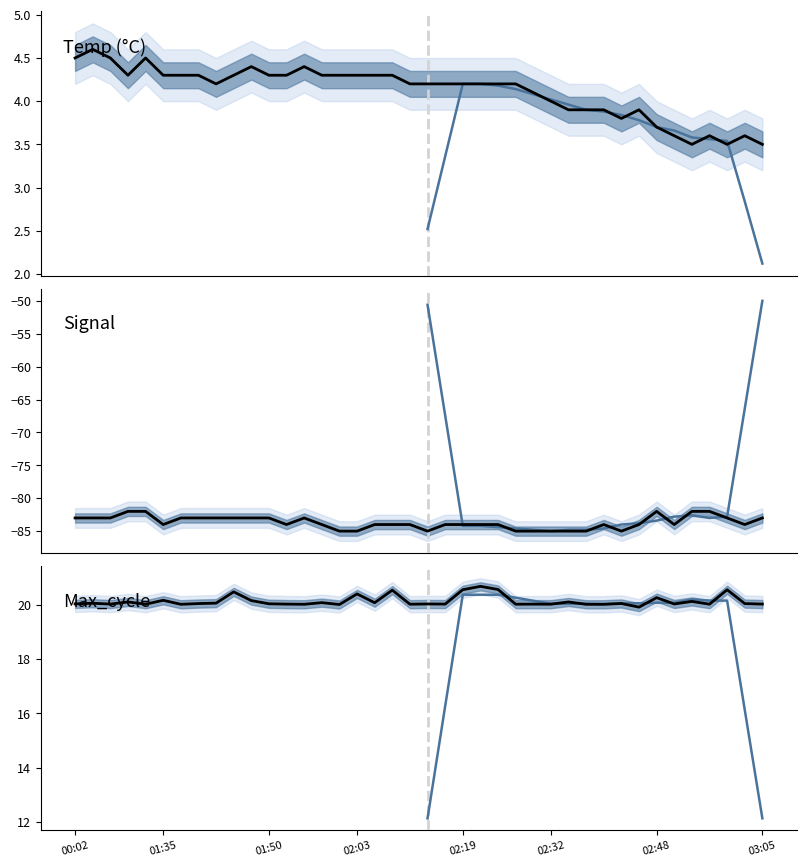

What is the sum of all Max_cycle values?

805.7